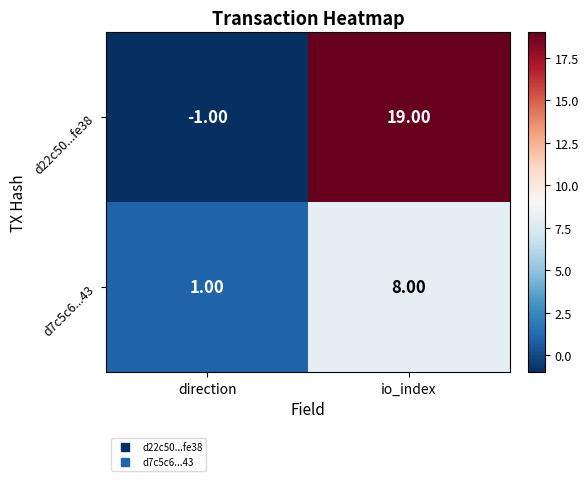

Is the value of d22c50...fe38 at io_index greater than the value of d7c5c6...43 at direction?

Yes